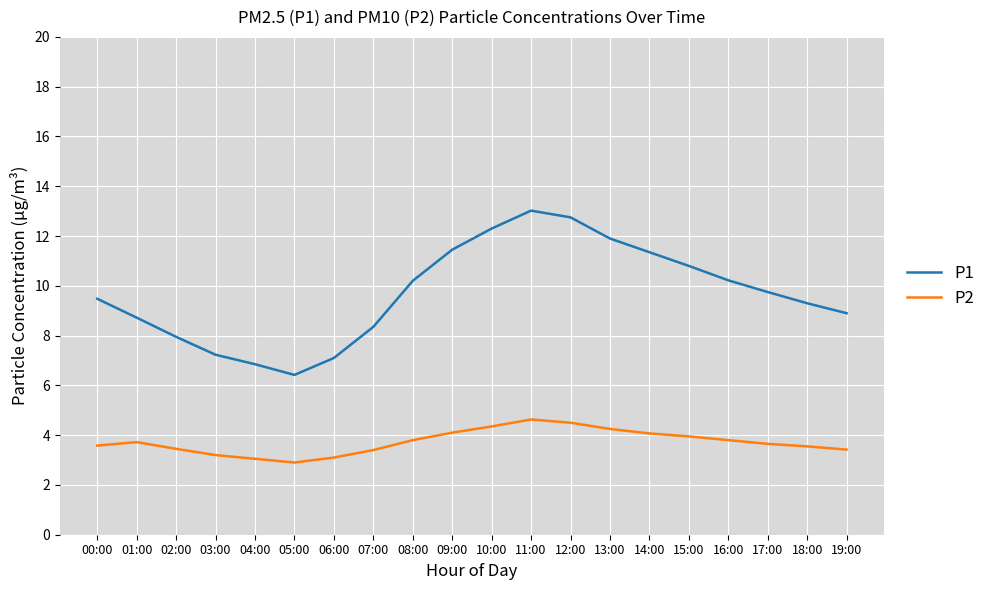

What is the total value across all series at 03:00?

10.4